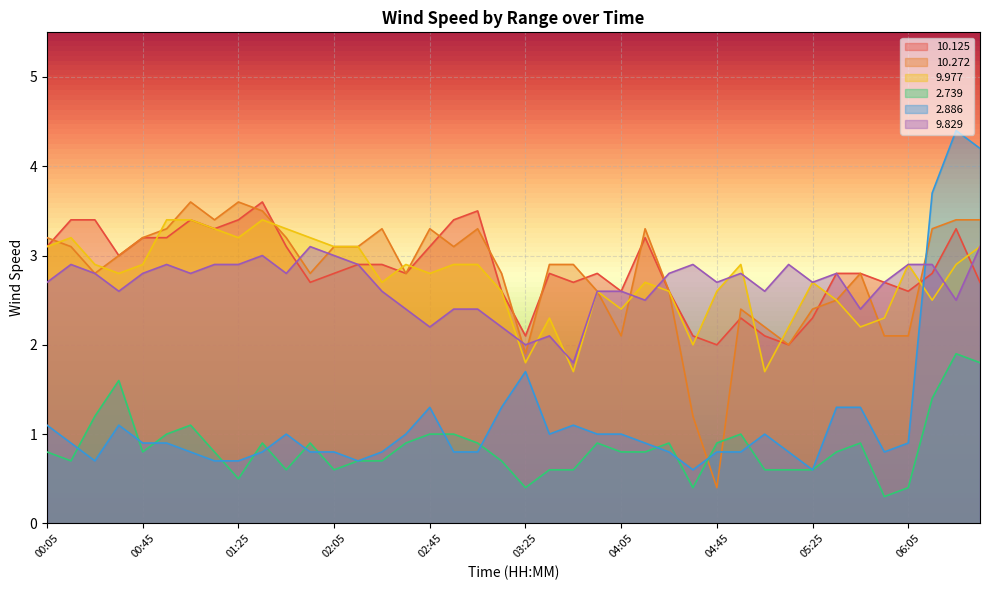

Which category has the highest value in the  10.125 series?

01:35